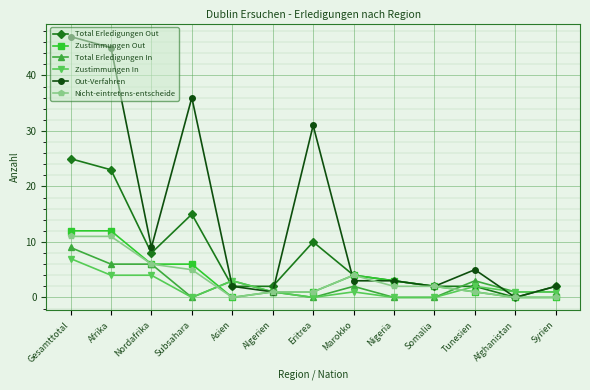

At which category does Out-Verfahren reach its first local valley?

Nordafrika